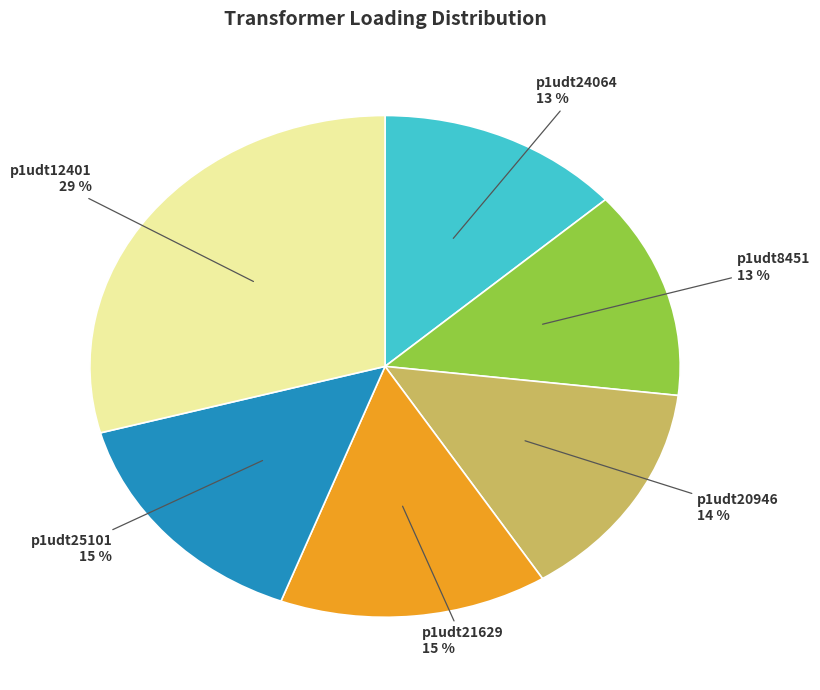

Combined, do p1udt8451 and p1udt21629 account for over 50%?

No